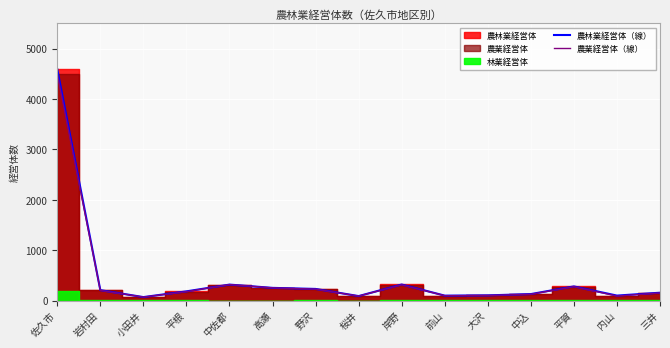

In 農林業経営体（線）, how many points are lower than both neighbors (excluding endpoints)?

4